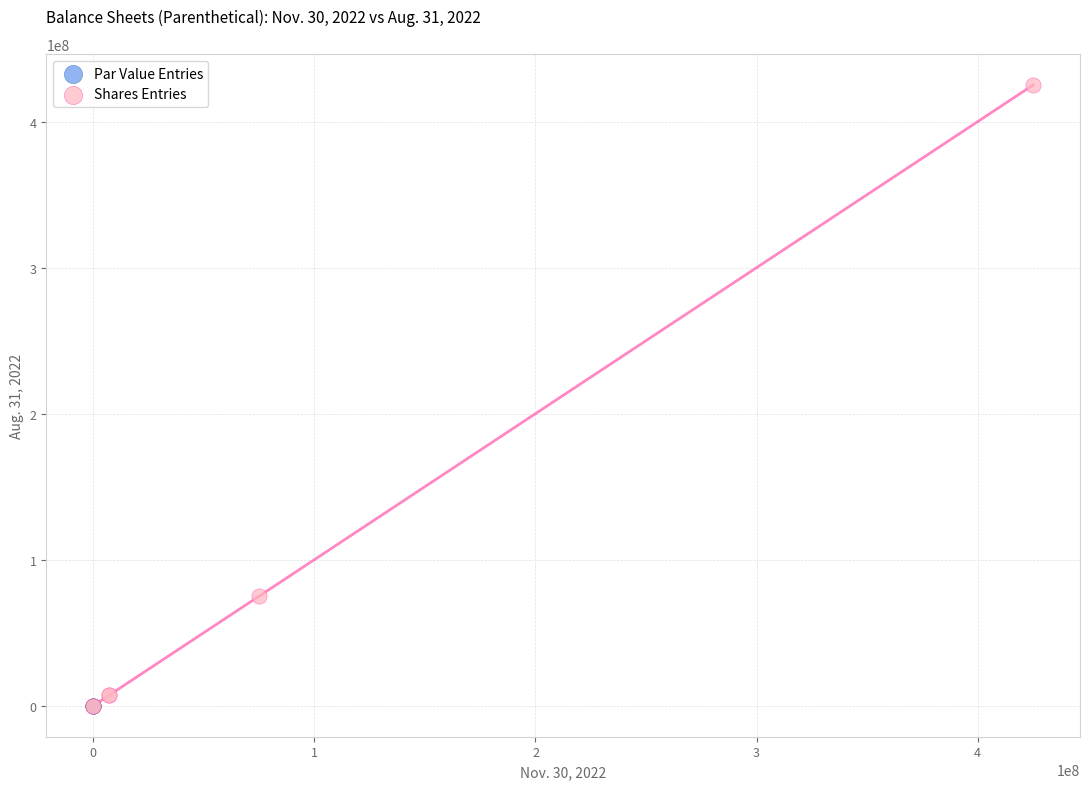

Which series has the largest Y range (max minus min)?

Shares Entries